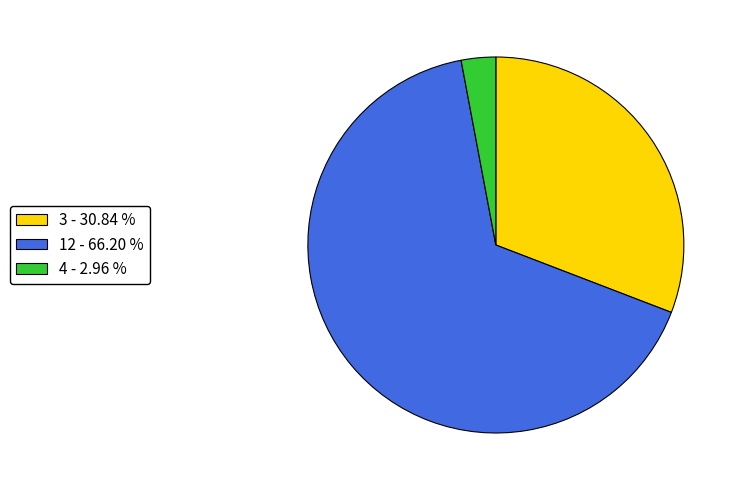

Which slice is the largest?

12